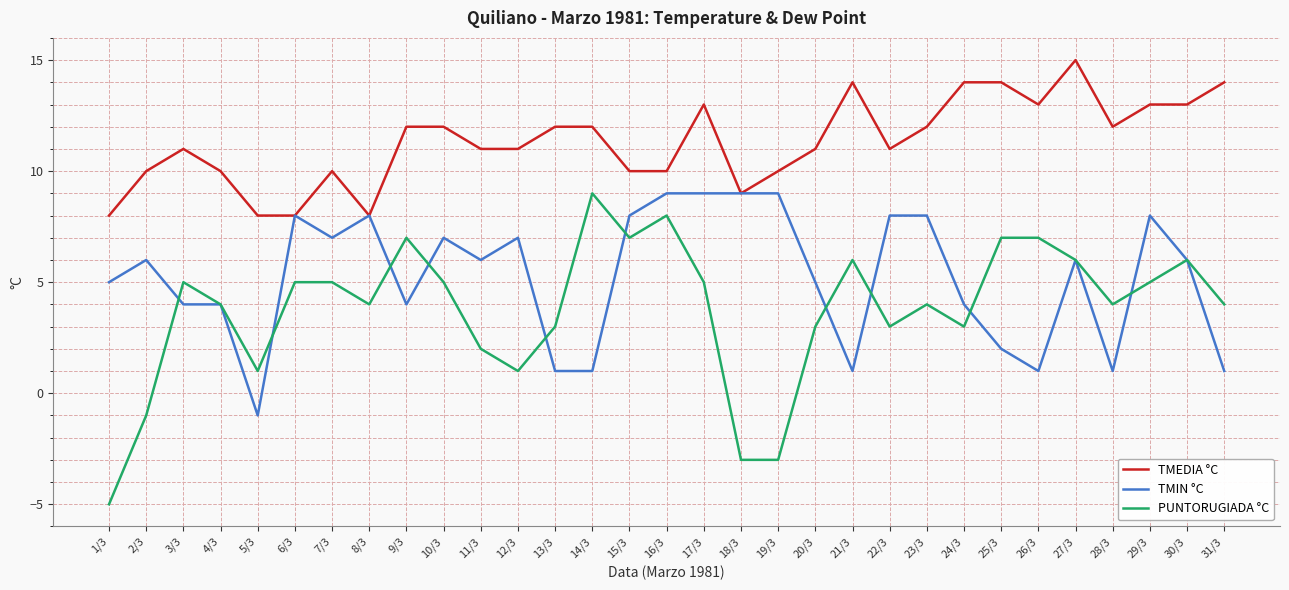

At which category does PUNTORUGIADA °C reach its first local valley?

5/3